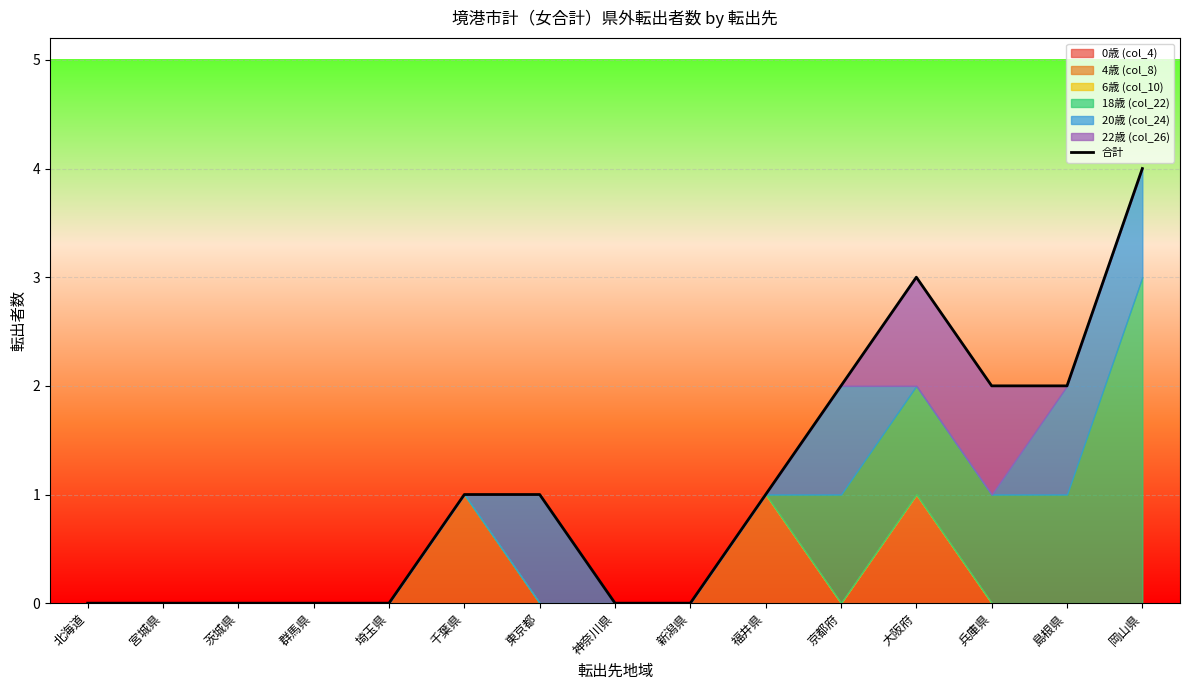

True or false: there are more than 1 points higher than both neighbors.

False